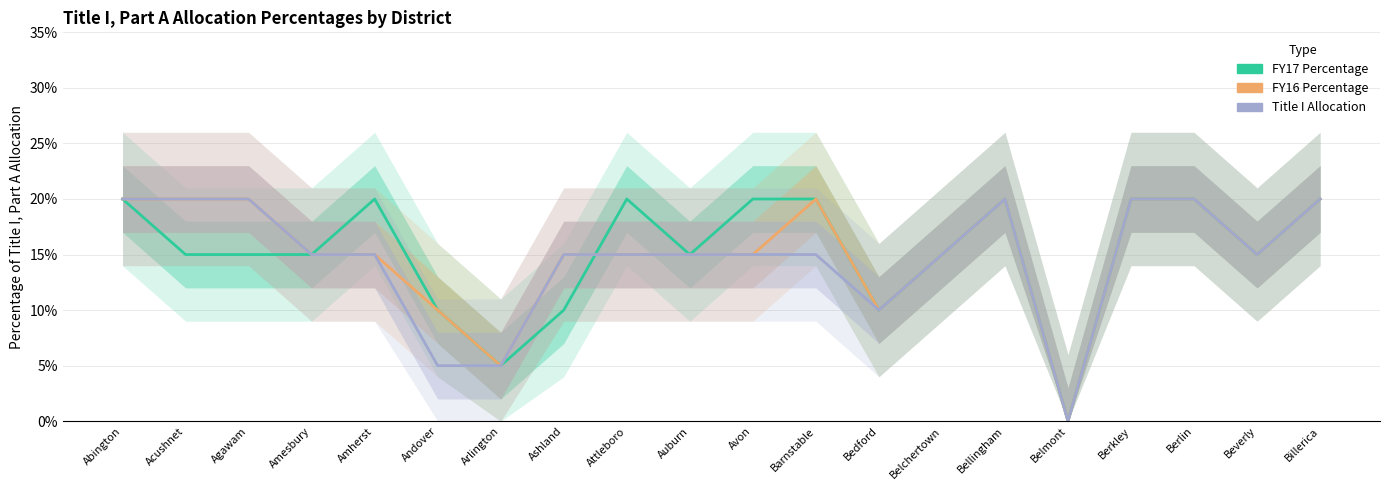

How many positive values does the FY17 Percentage series have?

19